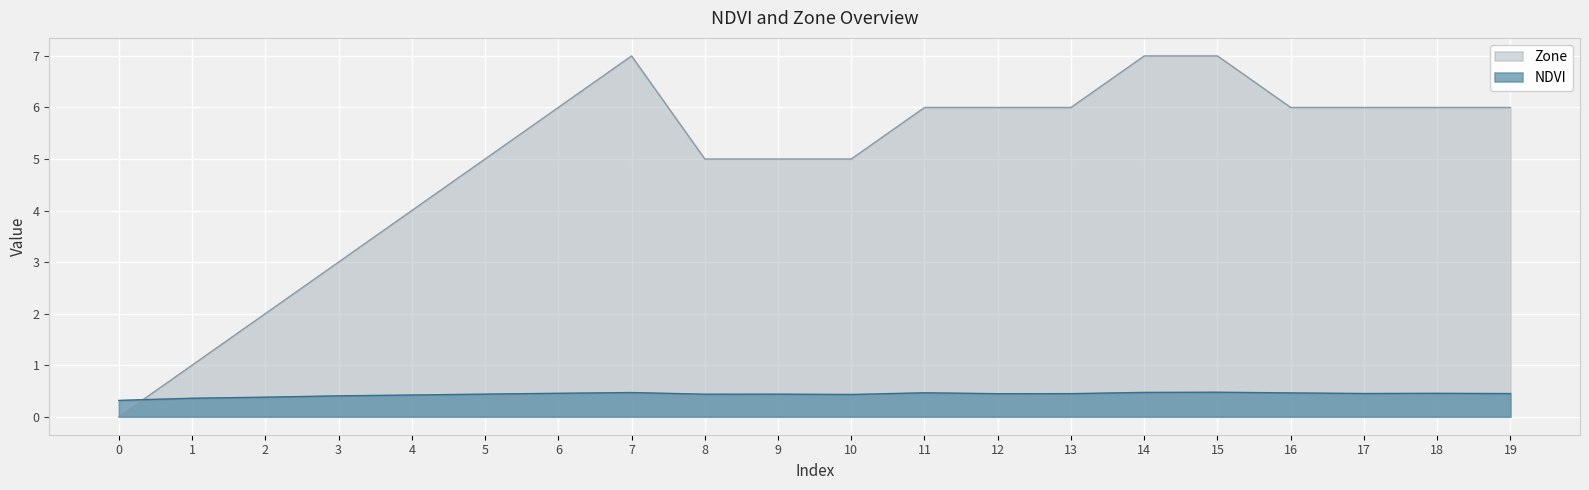

Between 13 and 15, which series saw the biggest shift?

Zone